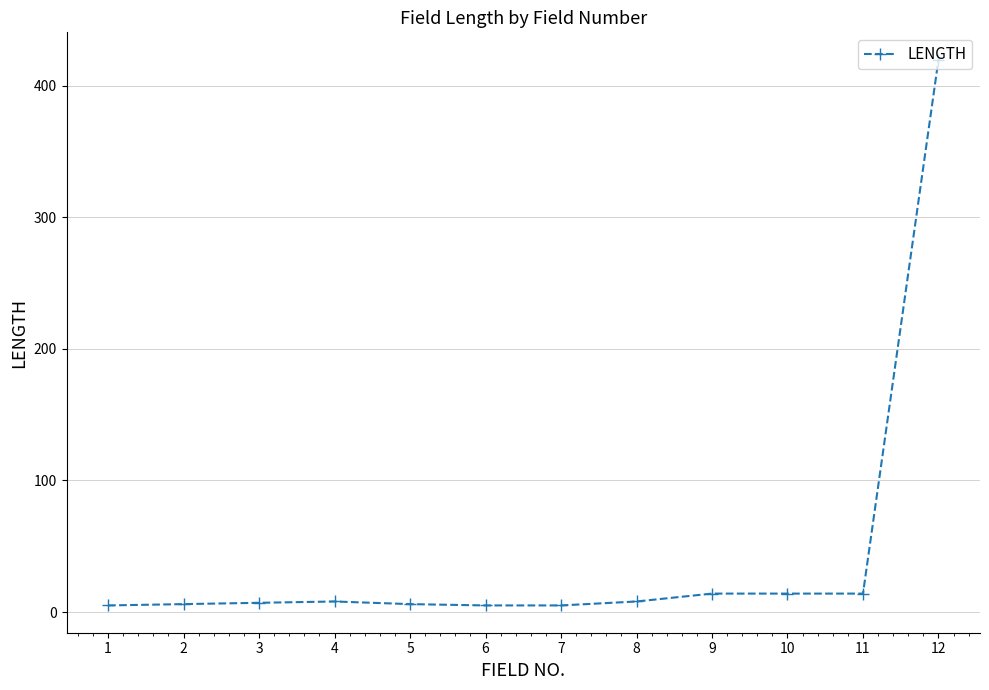

True or false: the data shows 116 at 12.

False